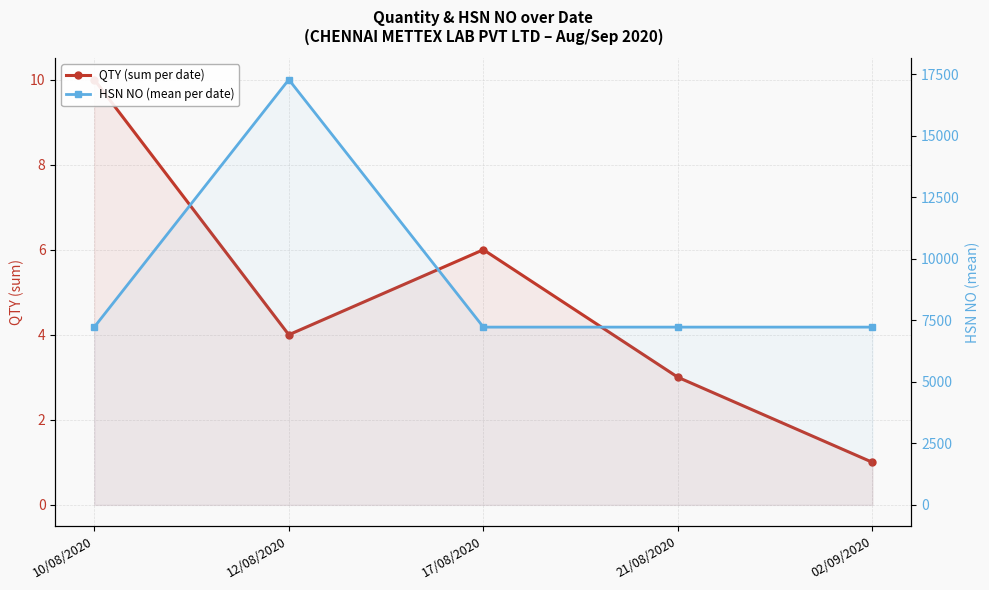

Which series has the largest range (max minus min)?

HSN NO (mean per date)